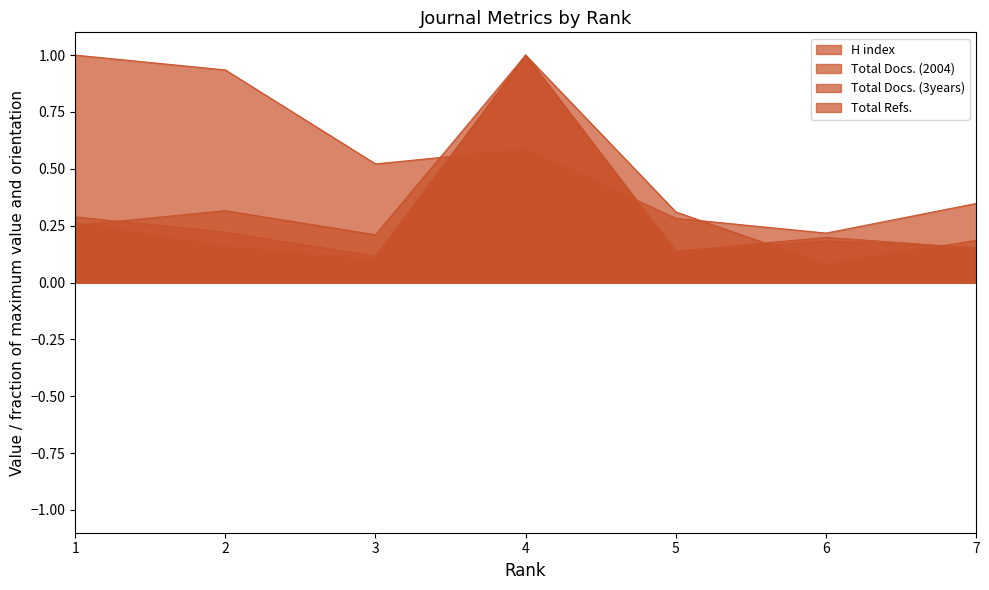

True or false: Total Docs. (2004) has a value of 0.2 at 2.

True